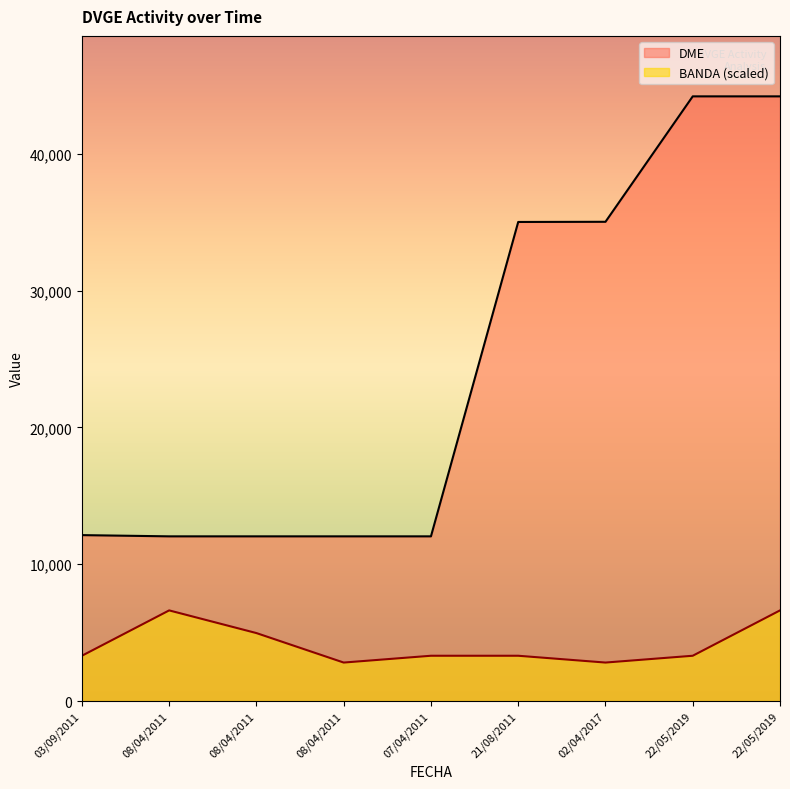

Where does the DME series first go above 12130?

21/08/2011